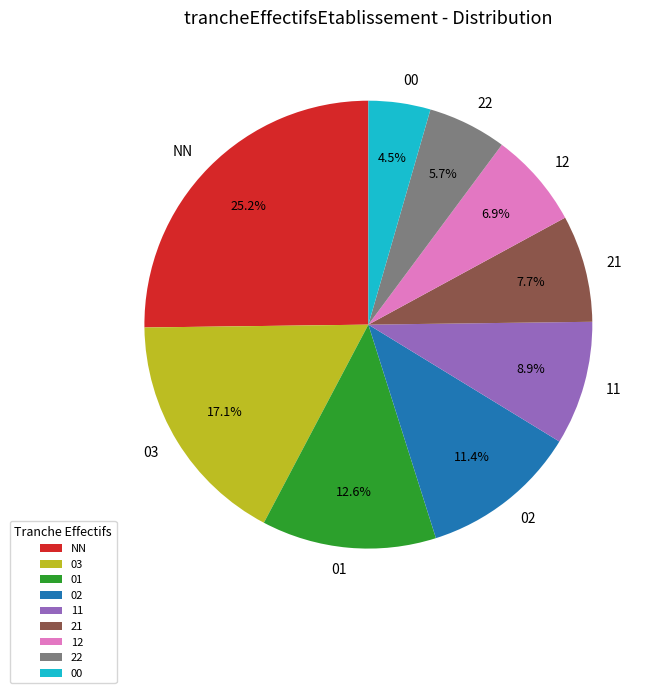

Is there a majority slice in this chart?

No